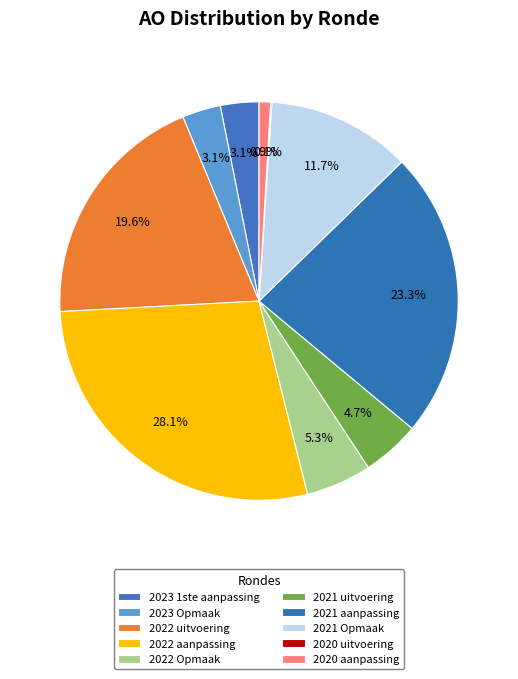

How much of the chart is everything except 2021 uitvoering?

95.3%